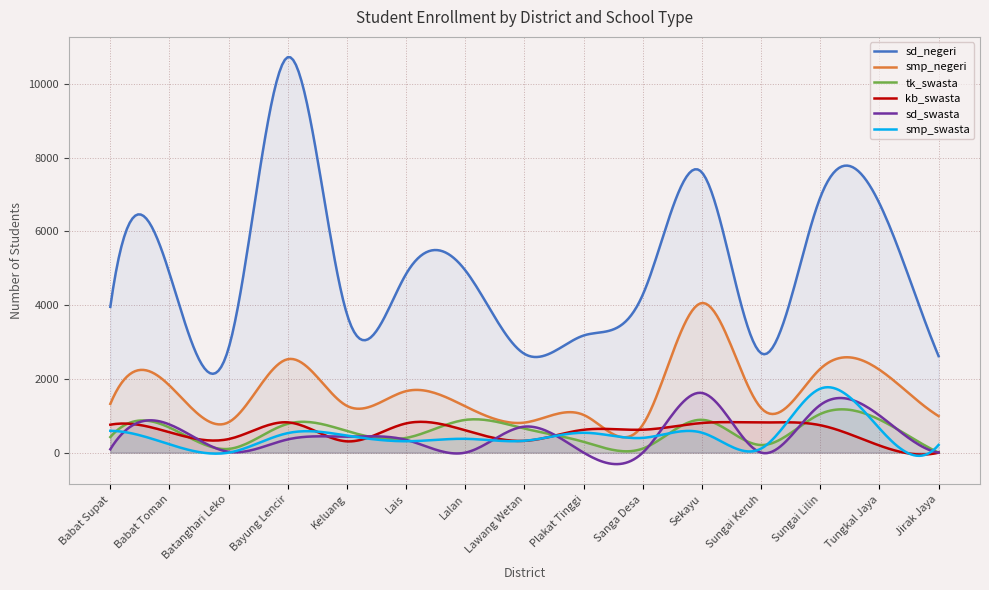

Where is the first local maximum for sd_swasta?

Babat Toman